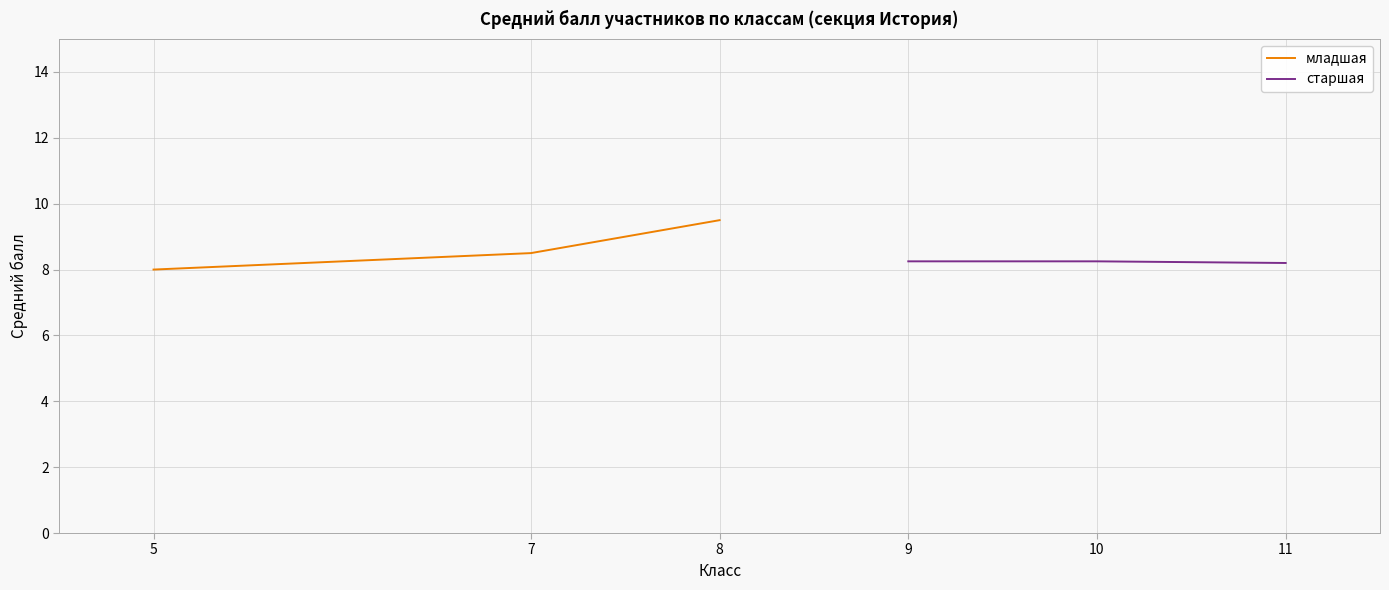

What are all the series names shown in the legend?

младшая, старшая